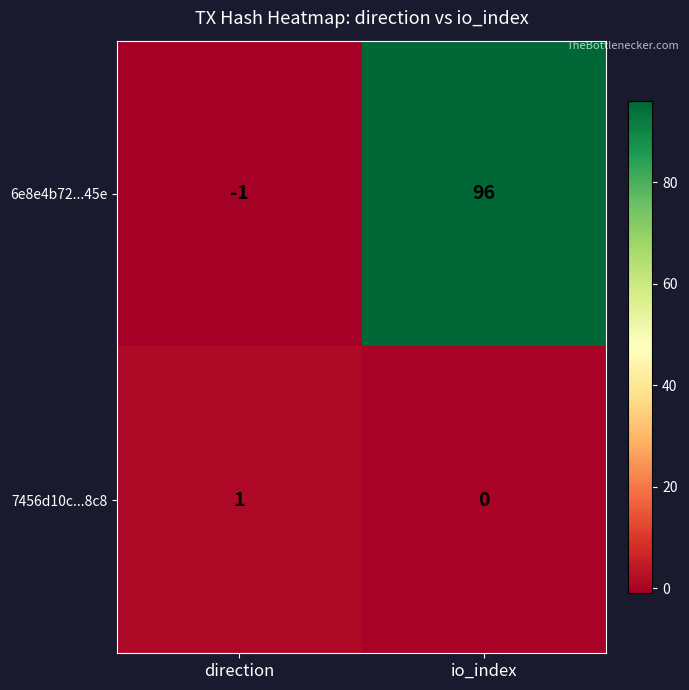

What is the maximum value shown in the chart?

96